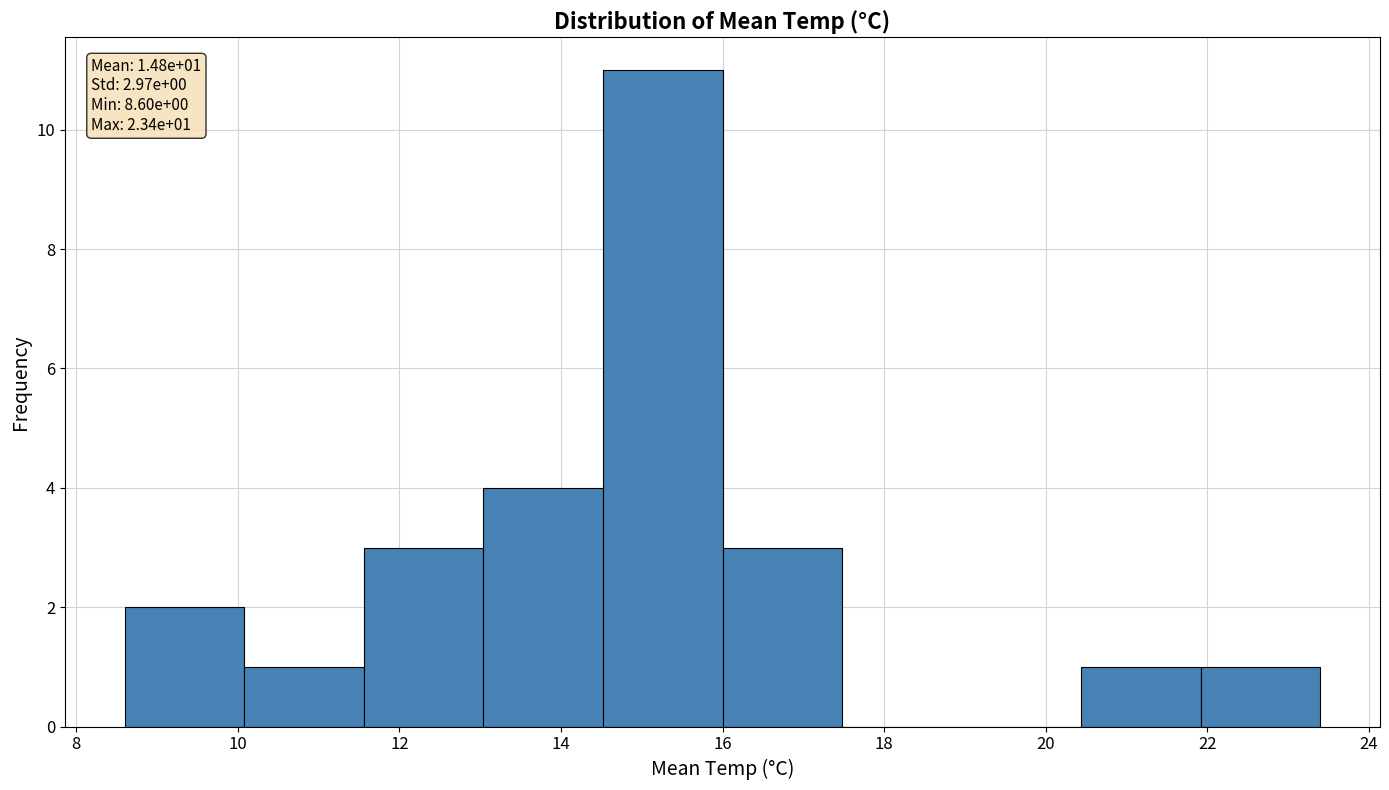

Over which range of the x-axis is the bar tallest?

14.52 to 16.00